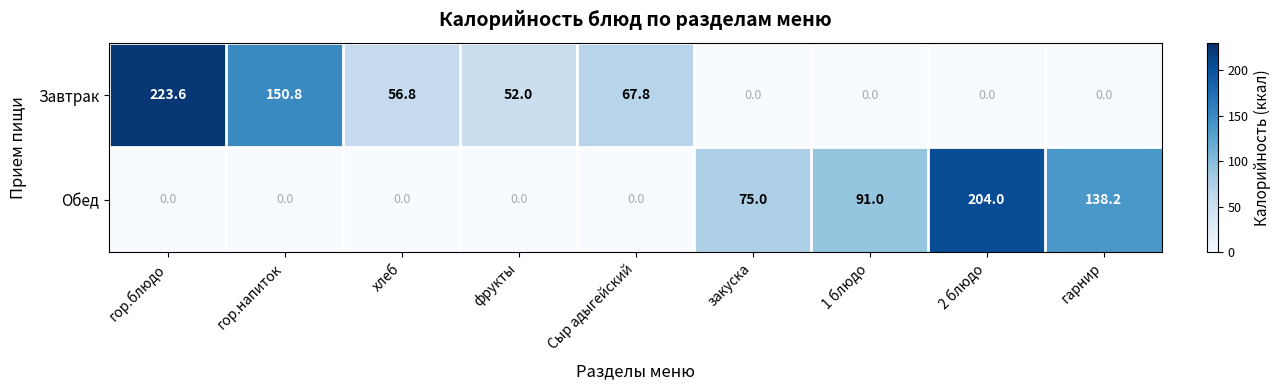

Rank the series at фрукты from lowest to highest value.

Обед, Завтрак